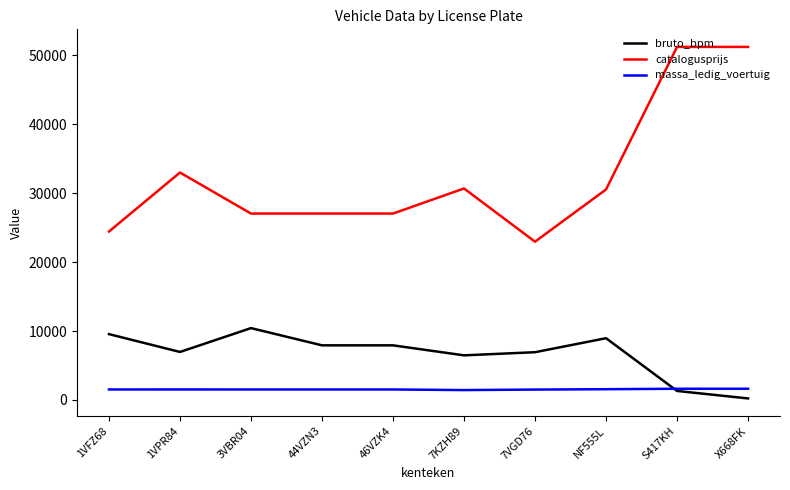

What is the spread (max minus min) of values at 46VZK4?

25511